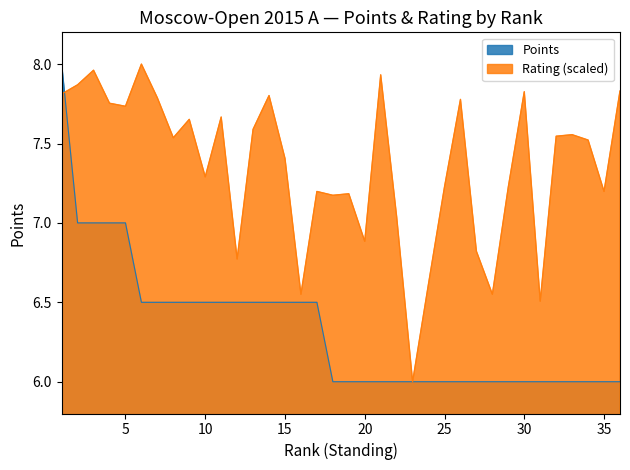

Which series ends up on top after the final intersection of Rating and Points?

Rating